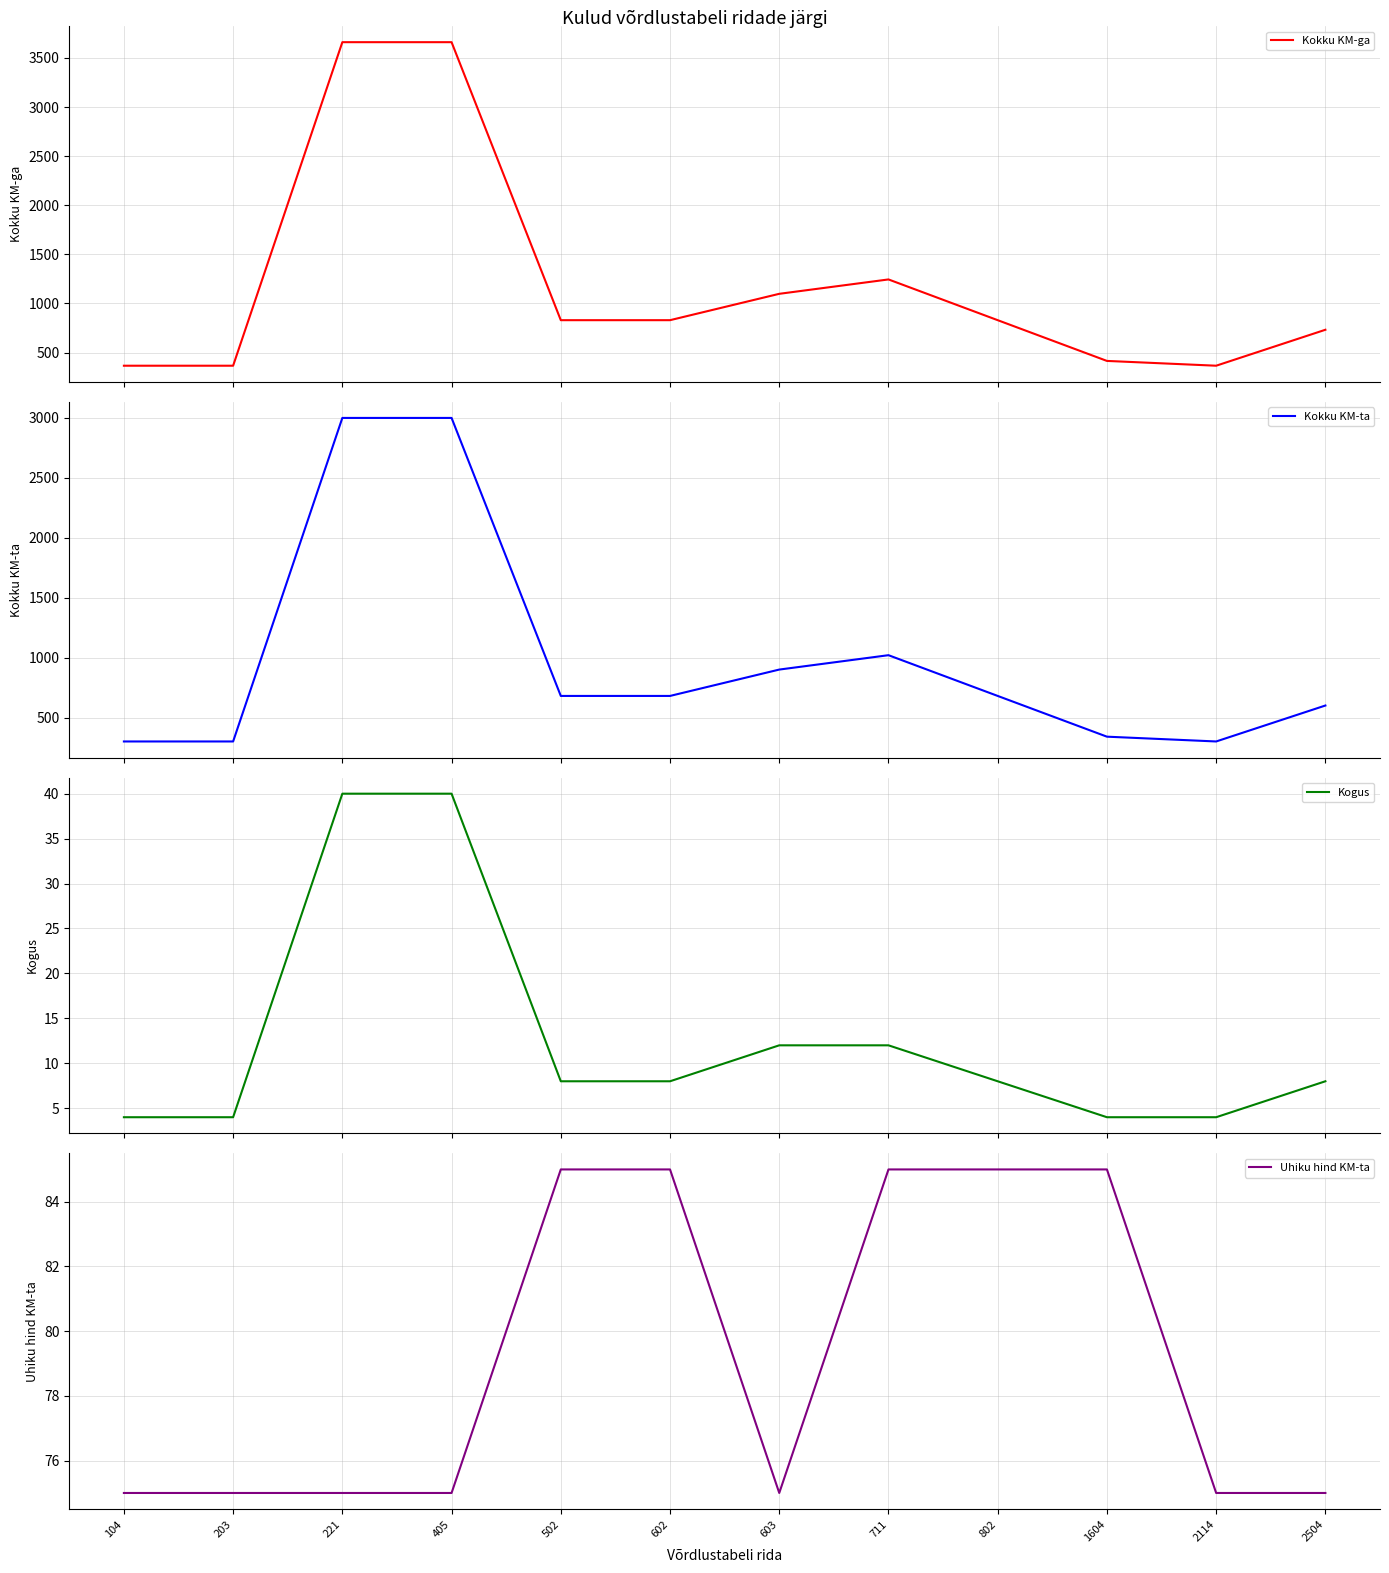

What is the value of the Uhiku hind KM-ta point at the 2nd from the left?

75.0